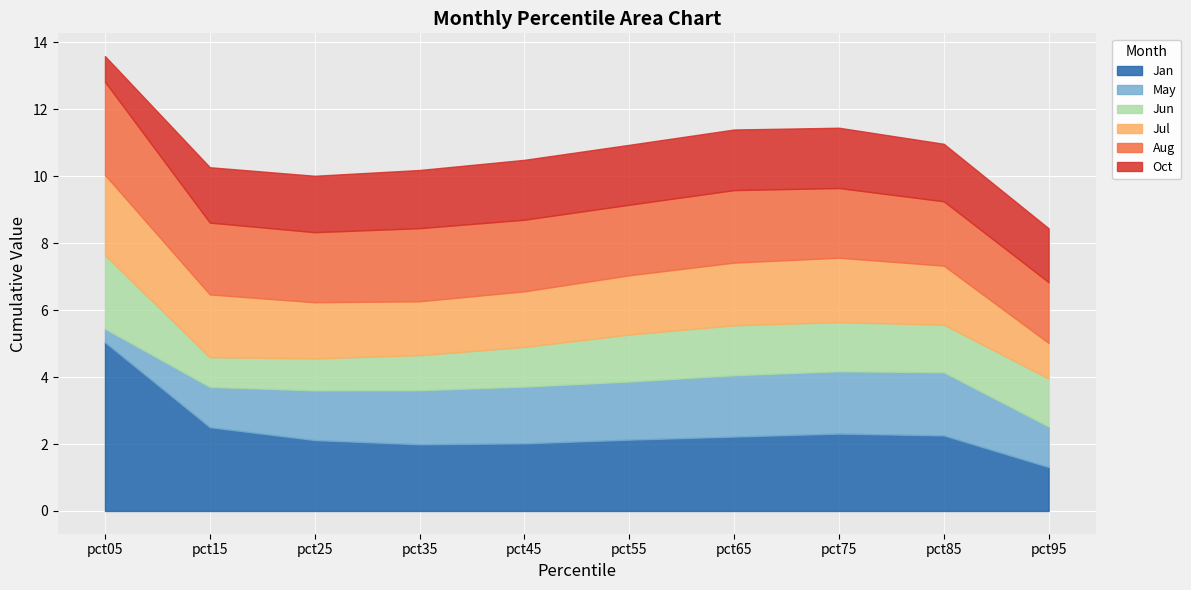

Reading right to left, list all the values displayed in this chart.

Jan: pct95=1.3	pct85=2.3	pct75=2.3	pct65=2.2	pct55=2.1	pct45=2.0	pct35=2.0	pct25=2.1	pct15=2.5	pct05=5.0
May: pct95=1.2	pct85=1.9	pct75=1.9	pct65=1.8	pct55=1.7	pct45=1.7	pct35=1.6	pct25=1.5	pct15=1.2	pct05=0.4
Jun: pct95=1.4	pct85=1.4	pct75=1.5	pct65=1.5	pct55=1.4	pct45=1.2	pct35=1.0	pct25=1.0	pct15=0.9	pct05=2.2
Jul: pct95=1.1	pct85=1.8	pct75=1.9	pct65=1.9	pct55=1.8	pct45=1.7	pct35=1.6	pct25=1.7	pct15=1.9	pct05=2.4
Aug: pct95=1.8	pct85=1.9	pct75=2.1	pct65=2.2	pct55=2.1	pct45=2.1	pct35=2.2	pct25=2.1	pct15=2.1	pct05=2.8
Oct: pct95=1.6	pct85=1.7	pct75=1.8	pct65=1.8	pct55=1.8	pct45=1.8	pct35=1.7	pct25=1.7	pct15=1.7	pct05=0.8